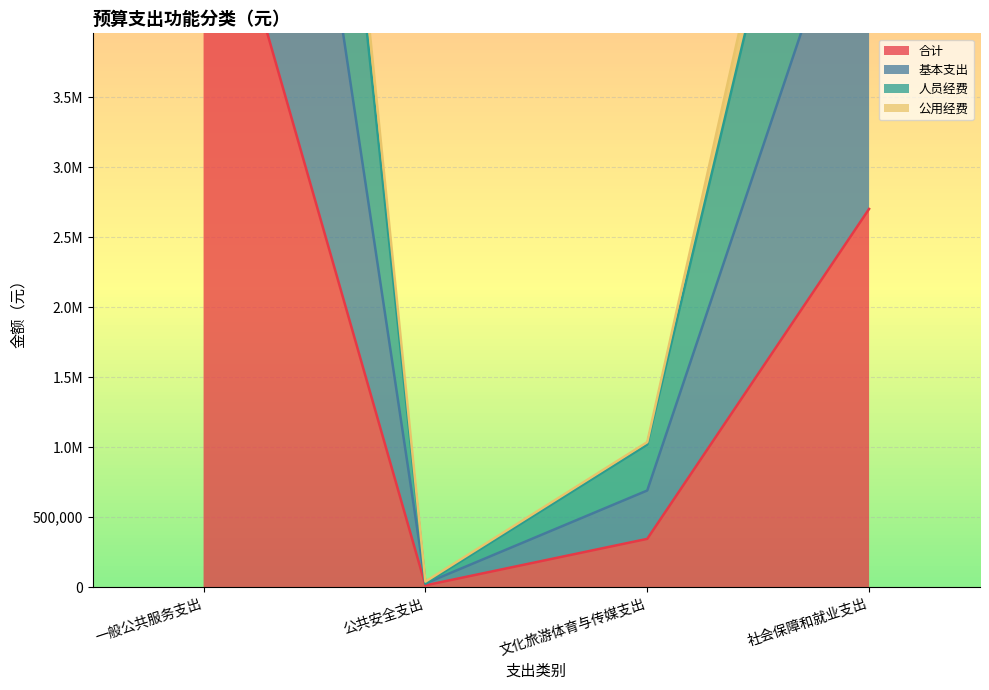

How many values in the 人员经费 series are below 7680089?

2